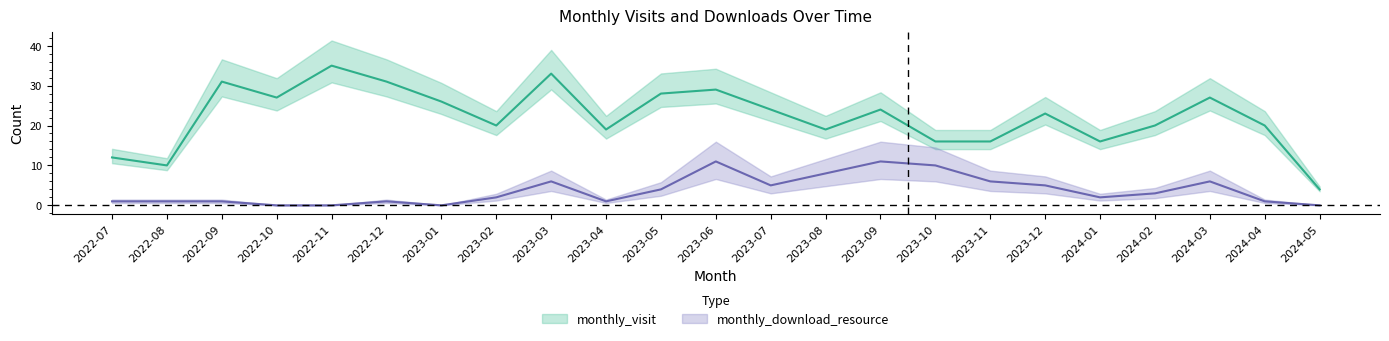

What is the label of the 1st point from the right?

2024-05